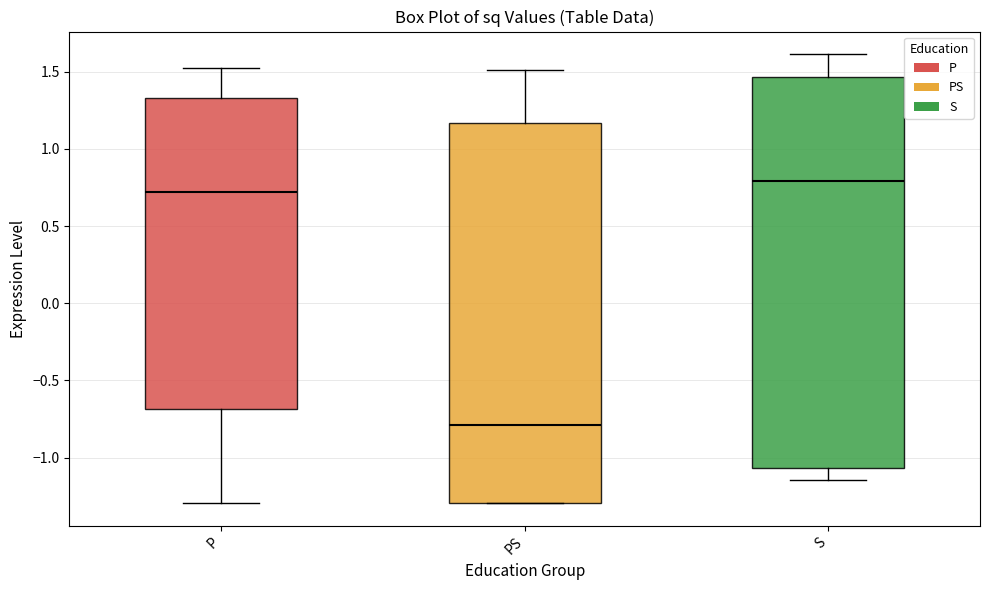

Which box is the tallest, from its lower edge to its upper edge?

S